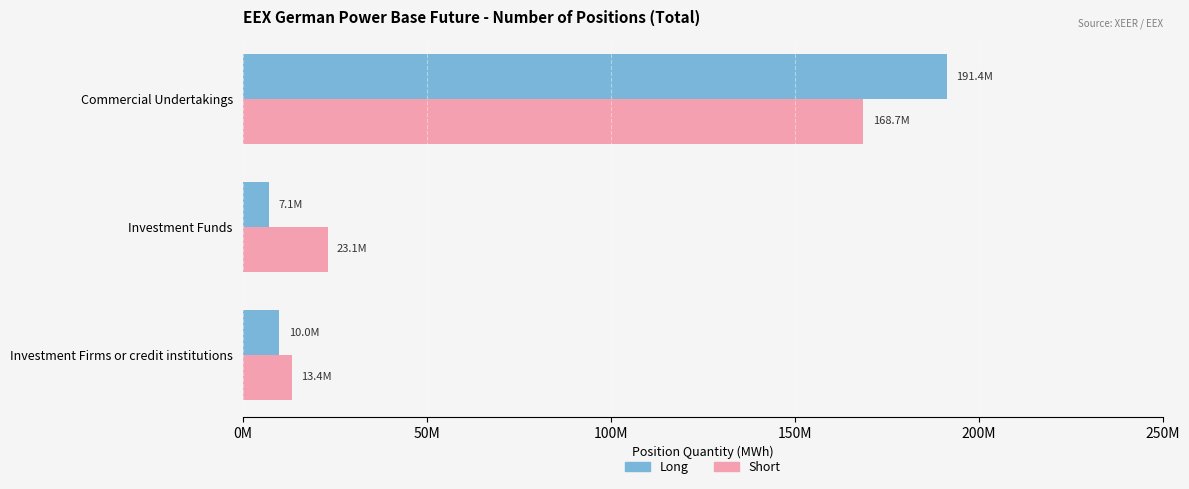

What is the maximum value for Long?

191391743.0